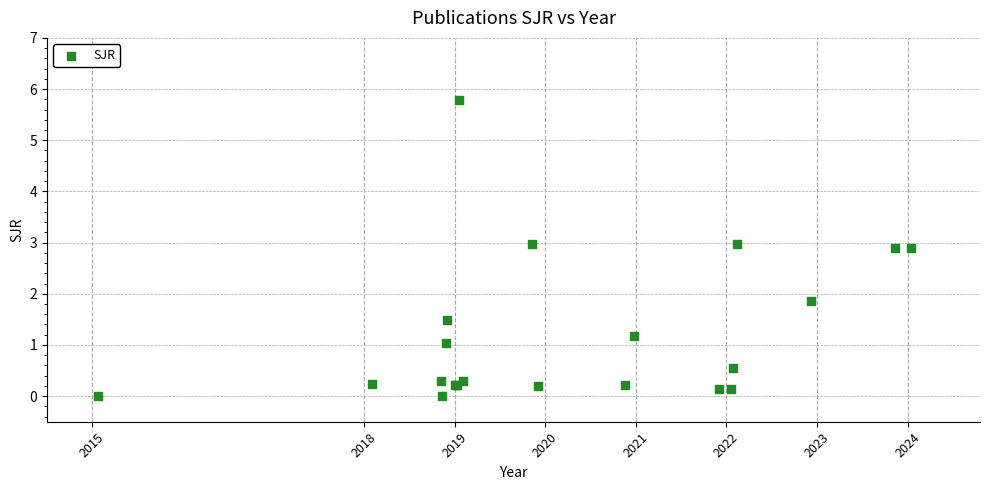

What Y value in the scatter plot is closest to 2?

1.9